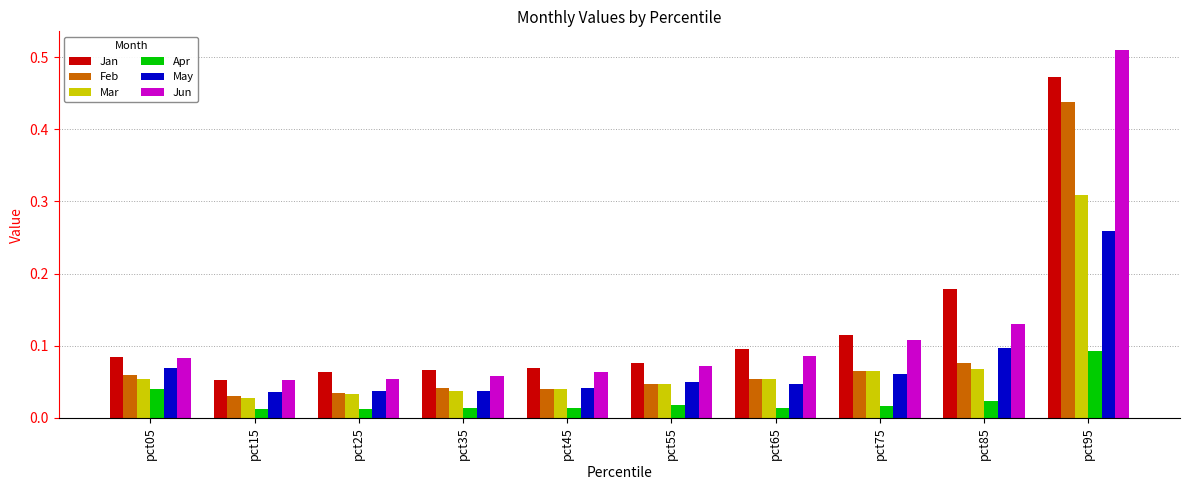

How many Jan values are between 0 and 1?

10